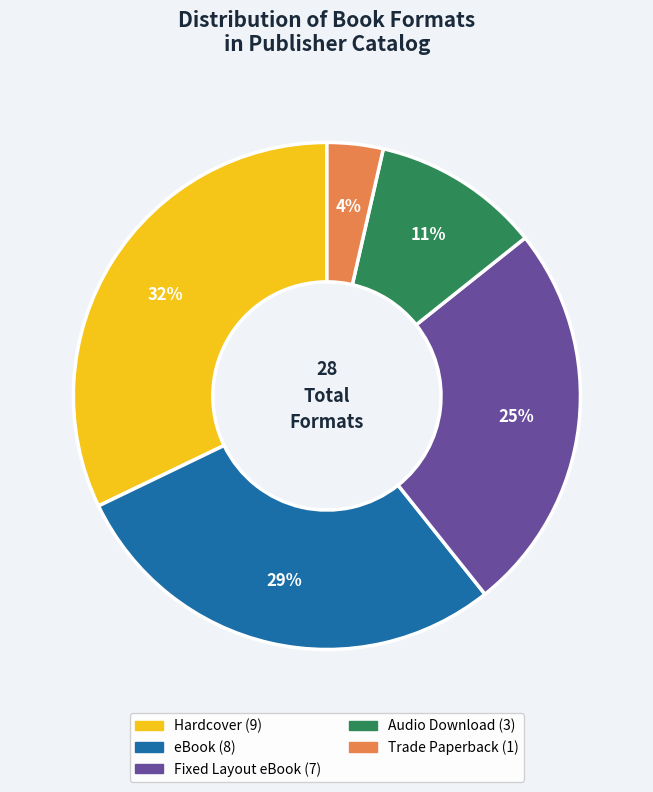

To the nearest percent, what portion does Audio Download represent?

11%